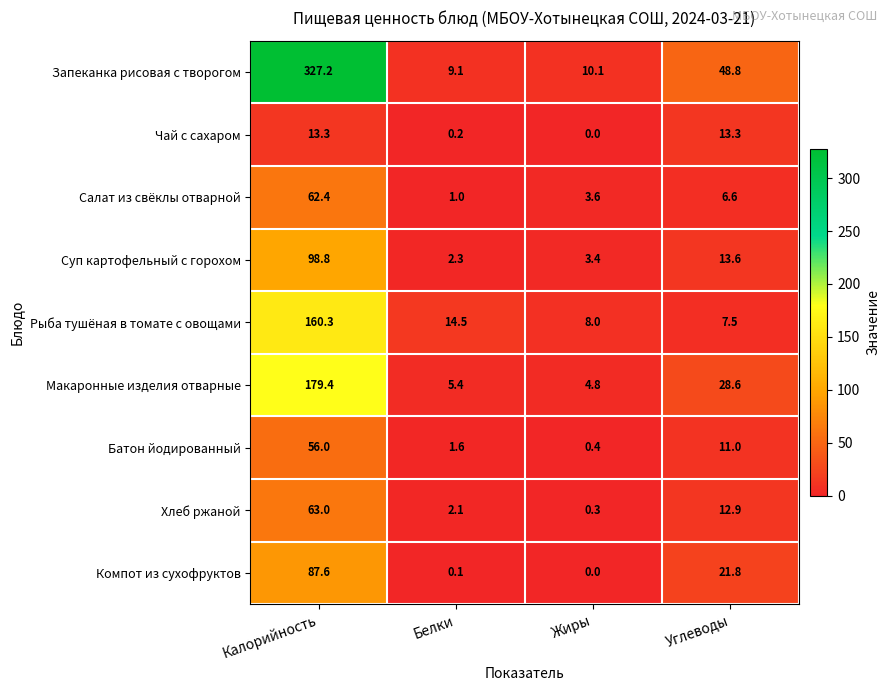

Where does the Запеканка рисовая с творогом series first go above 48?

Калорийность